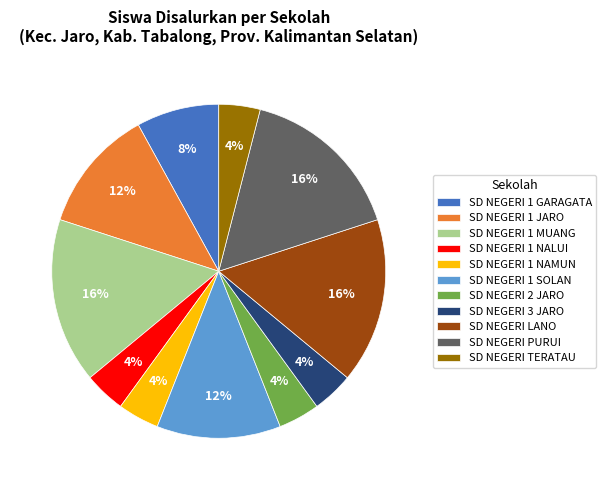

To the nearest percent, what is the average slice percentage?

9%